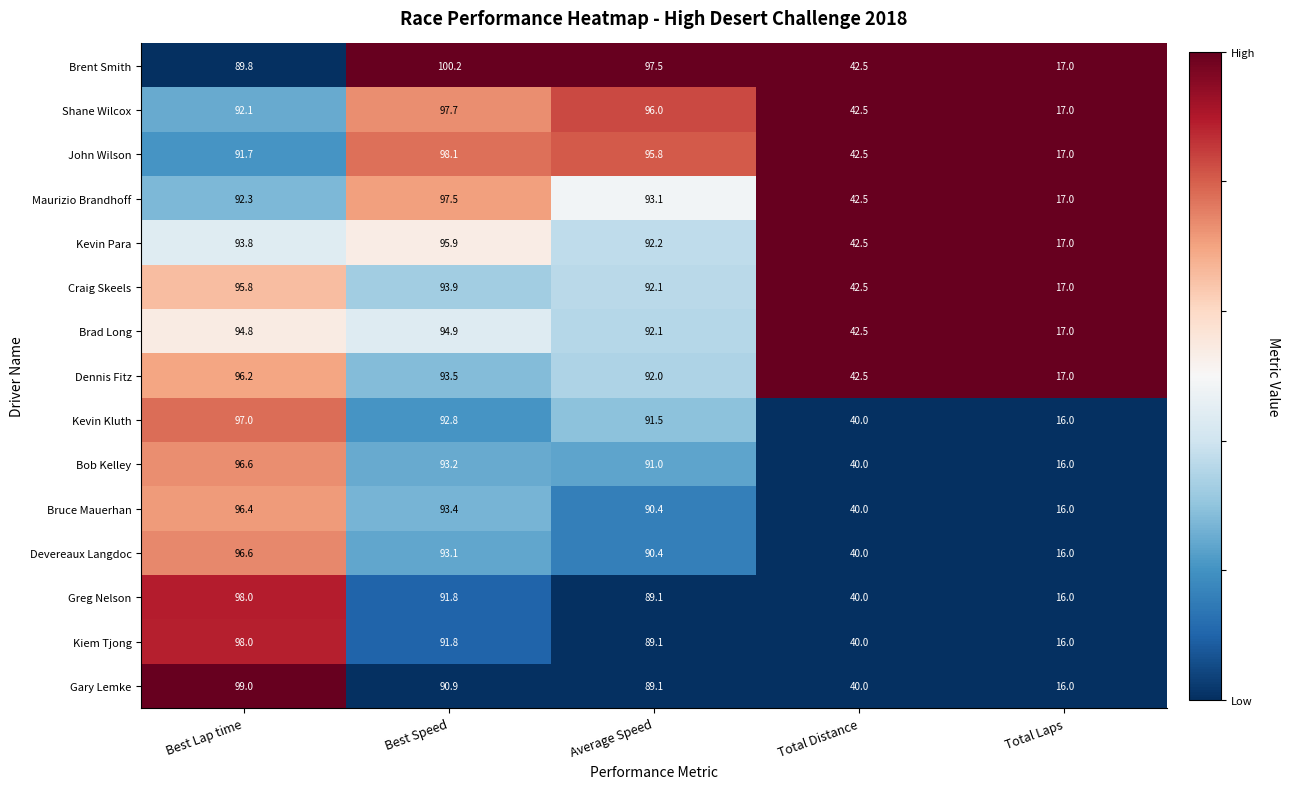

What is the difference between the maximum and minimum values in the Kevin Kluth series?

81.0